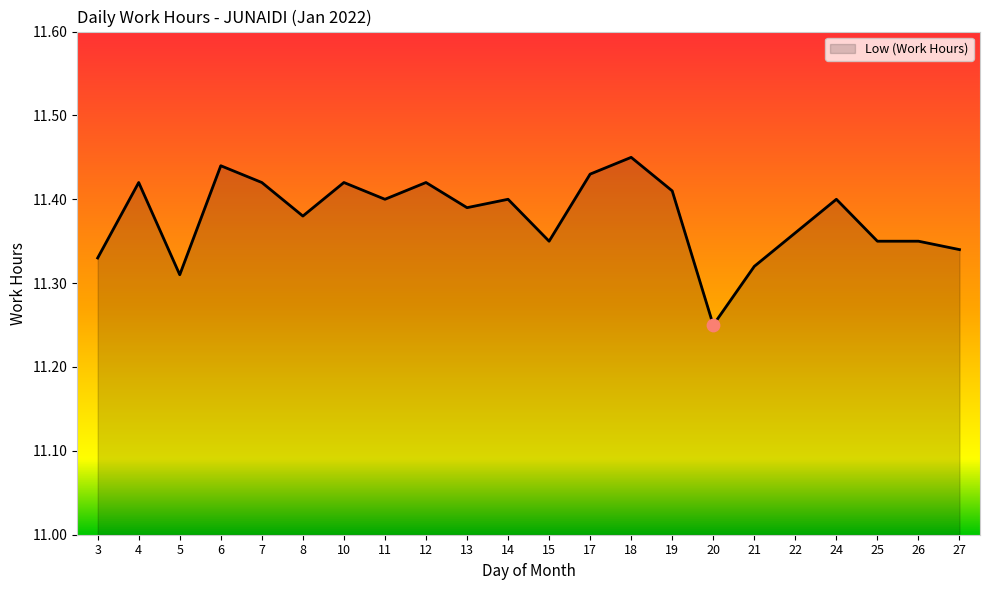

Approximately how many times larger is the value at 11 compared to 12?

1.0